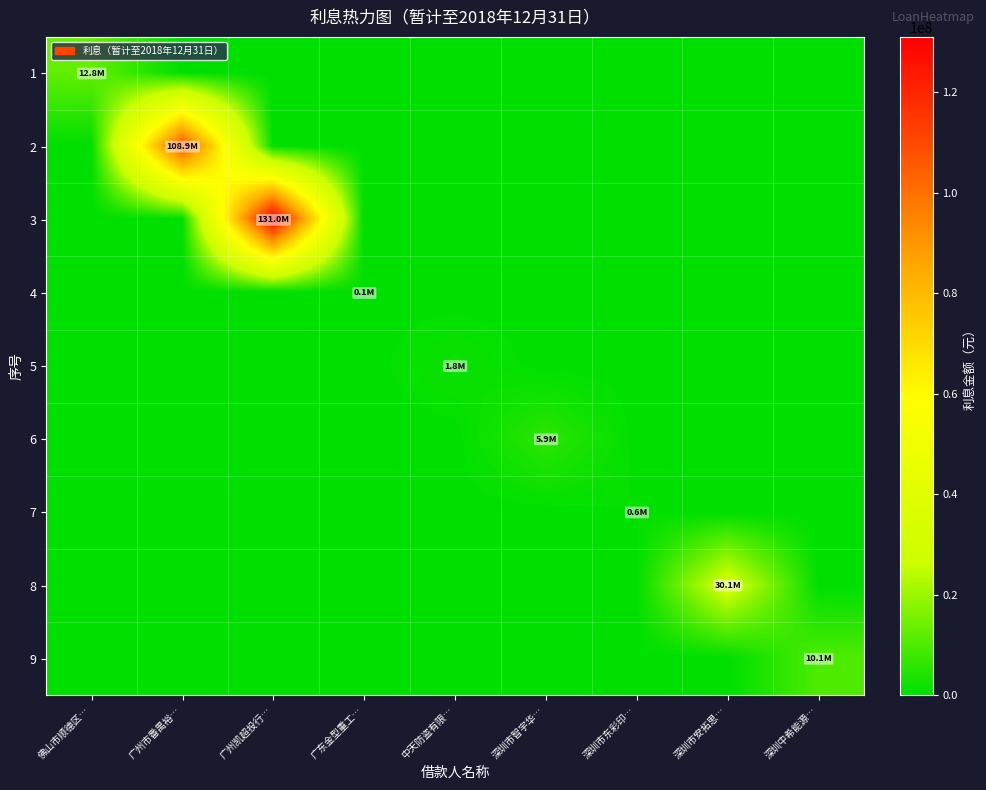

Reading left to right, transcribe all the data shown in this chart.

1: 佛山市顺德区…=12812261.6	广州市番禺裕…=0.0	广州凯超投行…=0.0	广东金型重工…=0.0	中天防盗有限…=0.0	深圳市智宇华…=0.0	深圳市东彩印…=0.0	深圳市安拓思…=0.0	深圳中希能源…=0.0
2: 佛山市顺德区…=0.0	广州市番禺裕…=108936570.6	广州凯超投行…=0.0	广东金型重工…=0.0	中天防盗有限…=0.0	深圳市智宇华…=0.0	深圳市东彩印…=0.0	深圳市安拓思…=0.0	深圳中希能源…=0.0
3: 佛山市顺德区…=0.0	广州市番禺裕…=0.0	广州凯超投行…=131042432.6	广东金型重工…=0.0	中天防盗有限…=0.0	深圳市智宇华…=0.0	深圳市东彩印…=0.0	深圳市安拓思…=0.0	深圳中希能源…=0.0
4: 佛山市顺德区…=0.0	广州市番禺裕…=0.0	广州凯超投行…=0.0	广东金型重工…=132740.0	中天防盗有限…=0.0	深圳市智宇华…=0.0	深圳市东彩印…=0.0	深圳市安拓思…=0.0	深圳中希能源…=0.0
5: 佛山市顺德区…=0.0	广州市番禺裕…=0.0	广州凯超投行…=0.0	广东金型重工…=0.0	中天防盗有限…=1818153.4	深圳市智宇华…=0.0	深圳市东彩印…=0.0	深圳市安拓思…=0.0	深圳中希能源…=0.0
6: 佛山市顺德区…=0.0	广州市番禺裕…=0.0	广州凯超投行…=0.0	广东金型重工…=0.0	中天防盗有限…=0.0	深圳市智宇华…=5940098.2	深圳市东彩印…=0.0	深圳市安拓思…=0.0	深圳中希能源…=0.0
7: 佛山市顺德区…=0.0	广州市番禺裕…=0.0	广州凯超投行…=0.0	广东金型重工…=0.0	中天防盗有限…=0.0	深圳市智宇华…=0.0	深圳市东彩印…=593453.5	深圳市安拓思…=0.0	深圳中希能源…=0.0
8: 佛山市顺德区…=0.0	广州市番禺裕…=0.0	广州凯超投行…=0.0	广东金型重工…=0.0	中天防盗有限…=0.0	深圳市智宇华…=0.0	深圳市东彩印…=0.0	深圳市安拓思…=30122032.7	深圳中希能源…=0.0
9: 佛山市顺德区…=0.0	广州市番禺裕…=0.0	广州凯超投行…=0.0	广东金型重工…=0.0	中天防盗有限…=0.0	深圳市智宇华…=0.0	深圳市东彩印…=0.0	深圳市安拓思…=0.0	深圳中希能源…=10068746.4